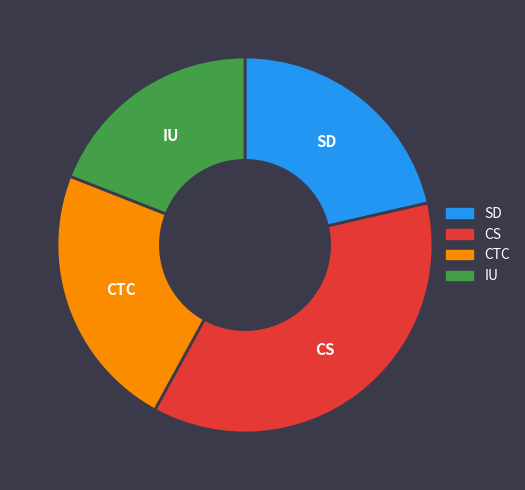

Is there a majority slice in this chart?

No